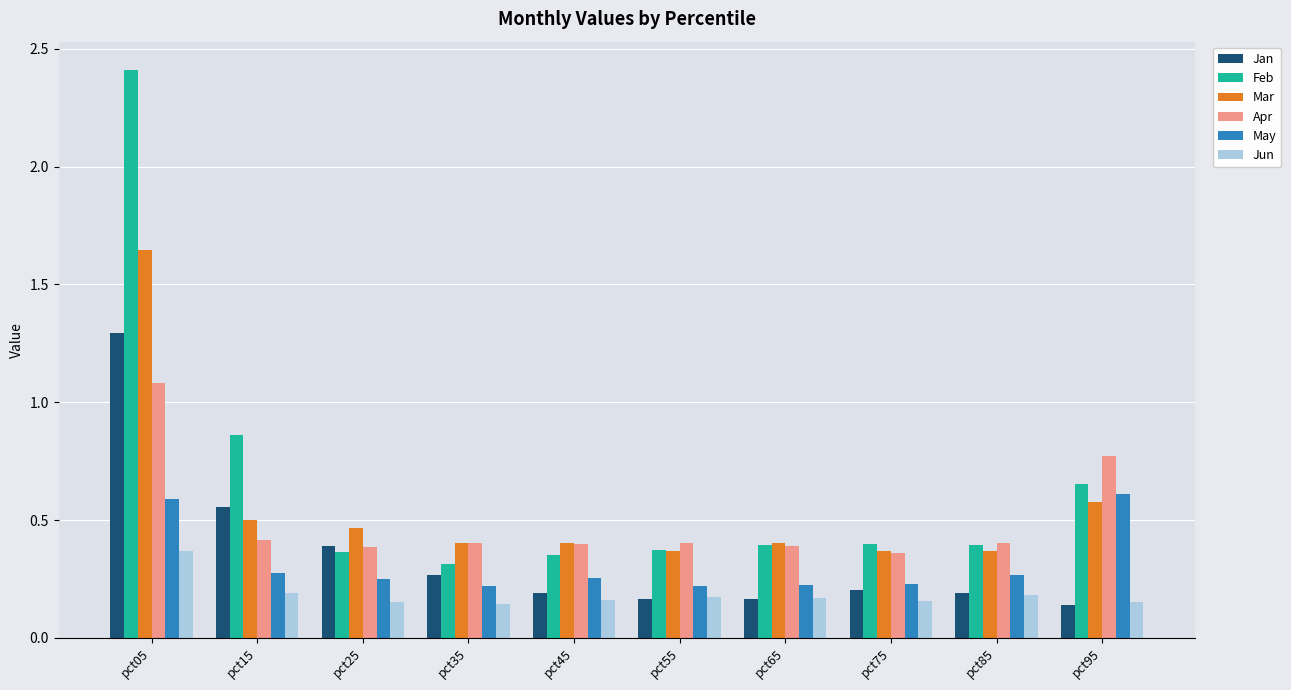

How many bars are there in total?

60